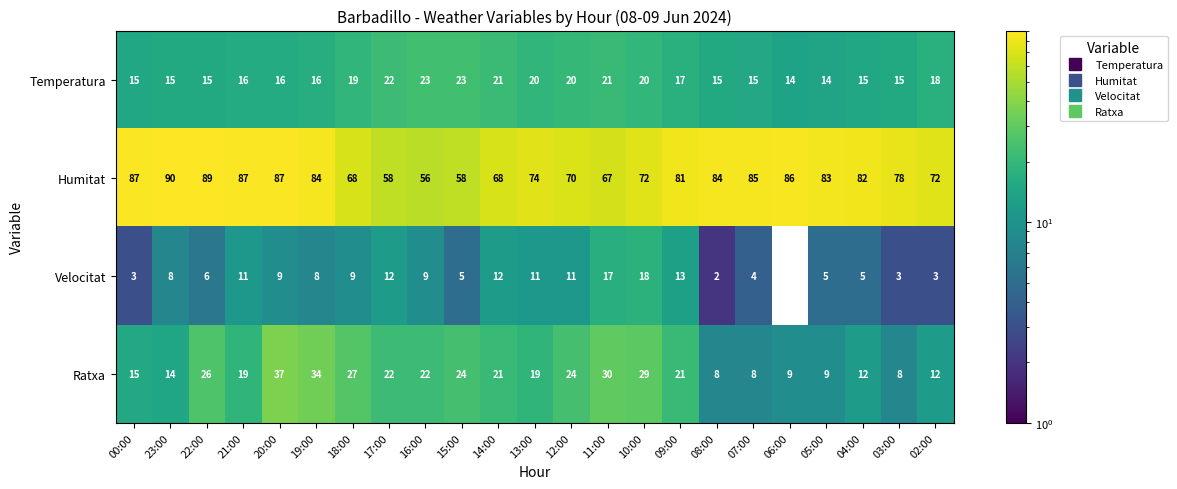

Between 20:00 and 13:00, which series saw the biggest shift?

Ratxa